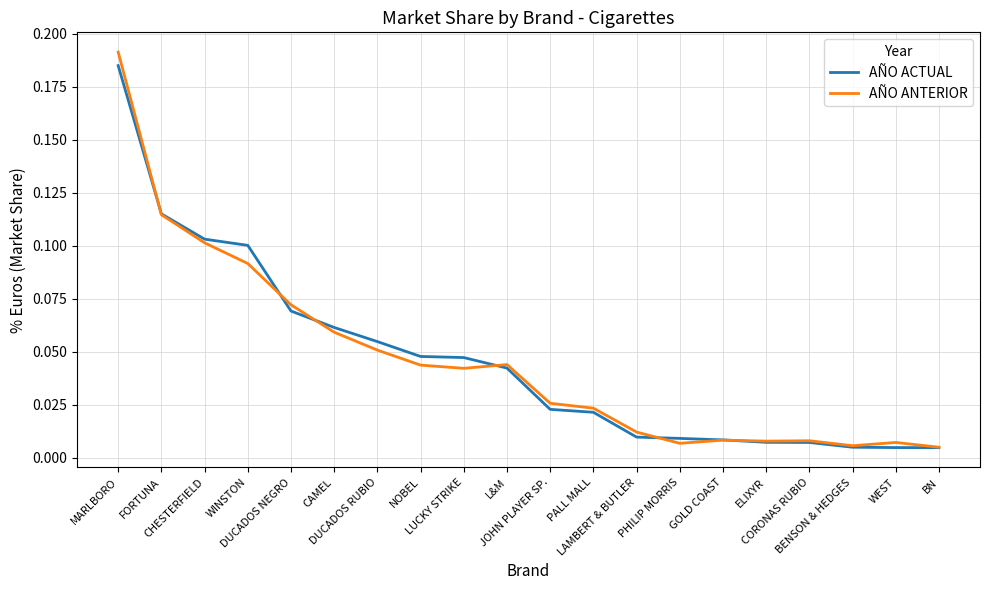

Is the value of AÑO ACTUAL at DUCADOS NEGRO greater than the value of AÑO ANTERIOR at ELIXYR?

Yes